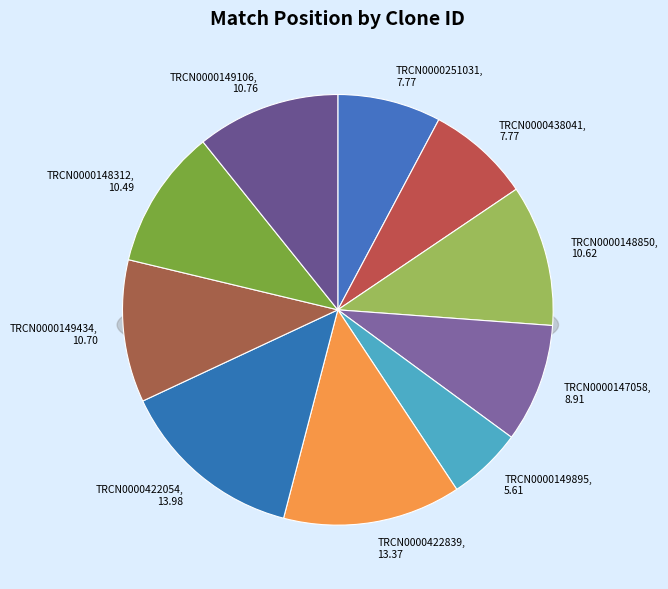

Rank the categories by value from highest to lowest.

TRCN0000422054, TRCN0000422839, TRCN0000149106, TRCN0000149434, TRCN0000148850, TRCN0000148312, TRCN0000147058, TRCN0000251031, TRCN0000438041, TRCN0000149895